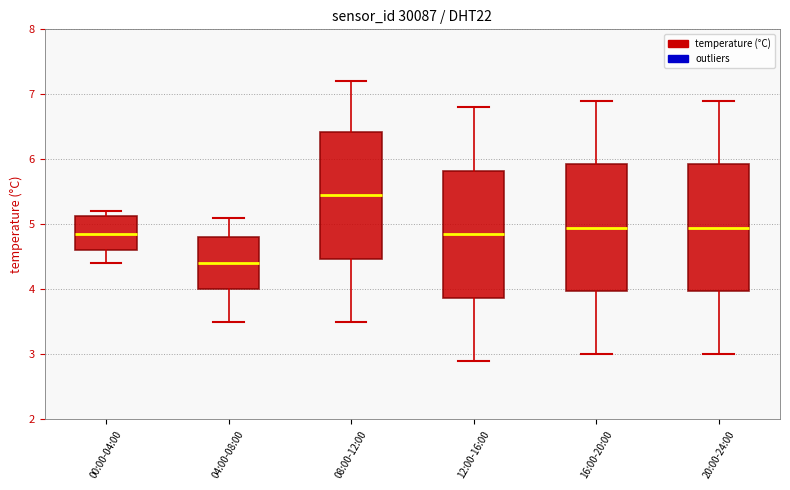

Which box's median line is the highest?

08:00-12:00